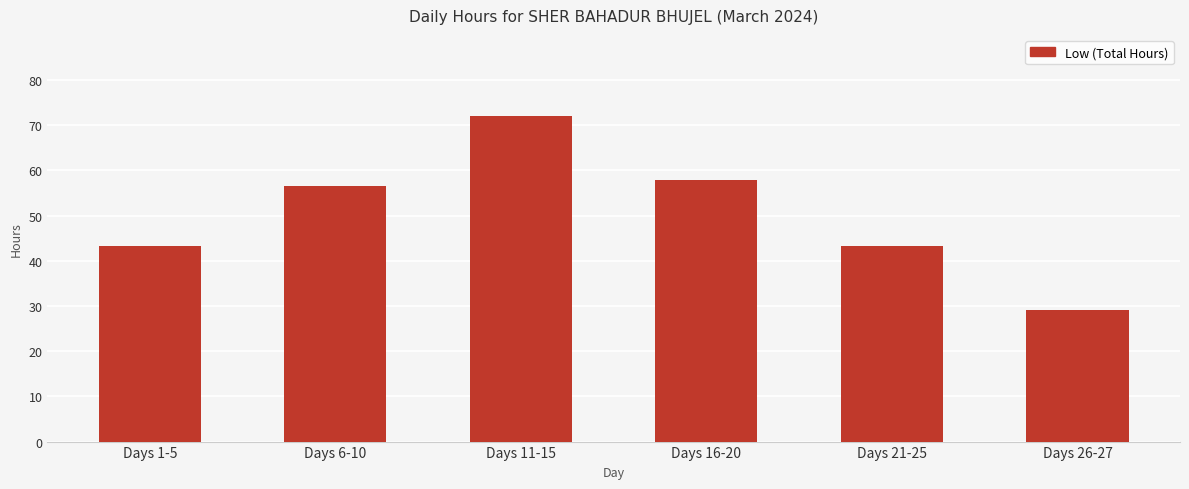

Is it true that the value at Days 26-27 is 29.1?

True